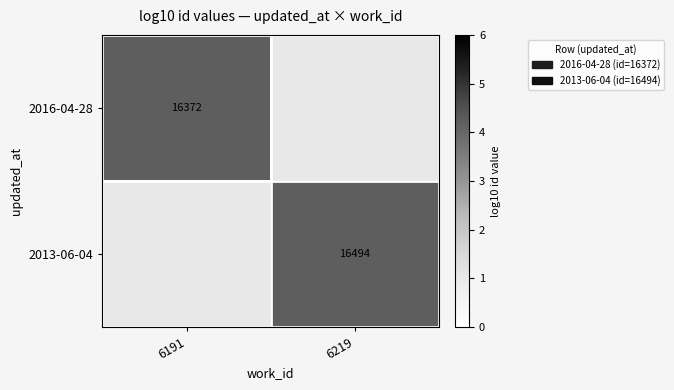

Is the value of 2013-06-04 at 6219 greater than the value of 2016-04-28 at 6191?

Yes